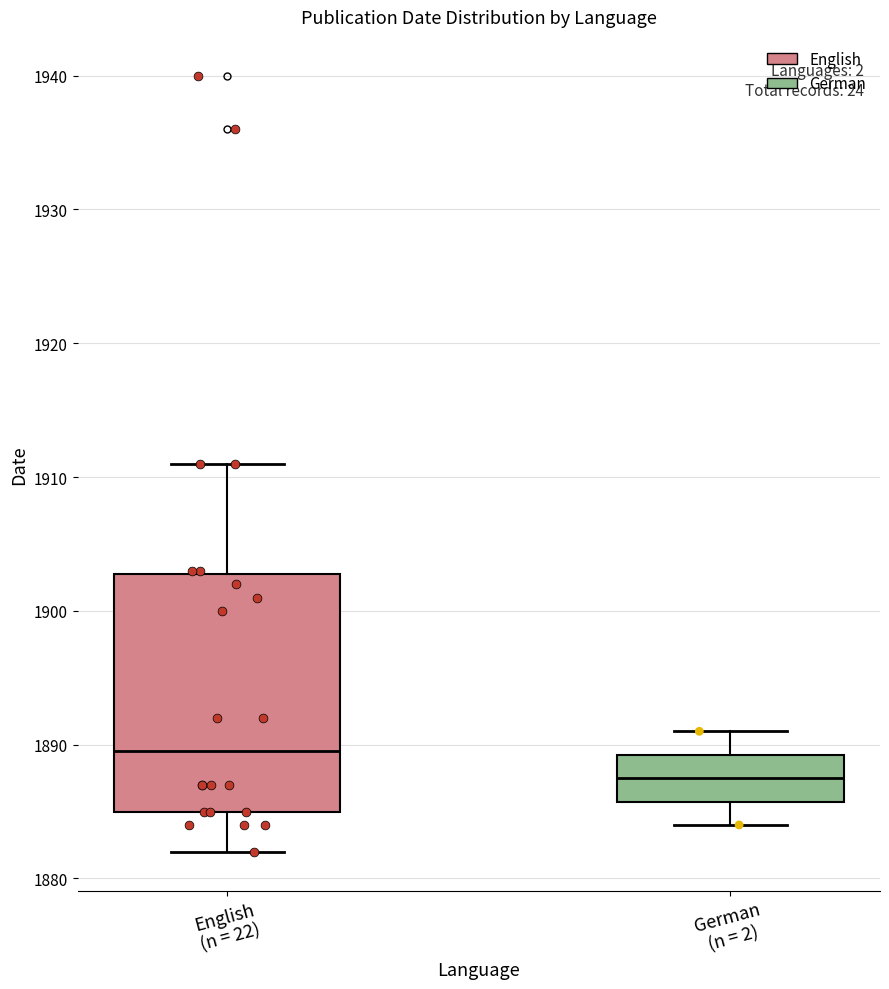

Comparing the boxes themselves (not the whiskers), which one is the tallest?

English (n = 22)